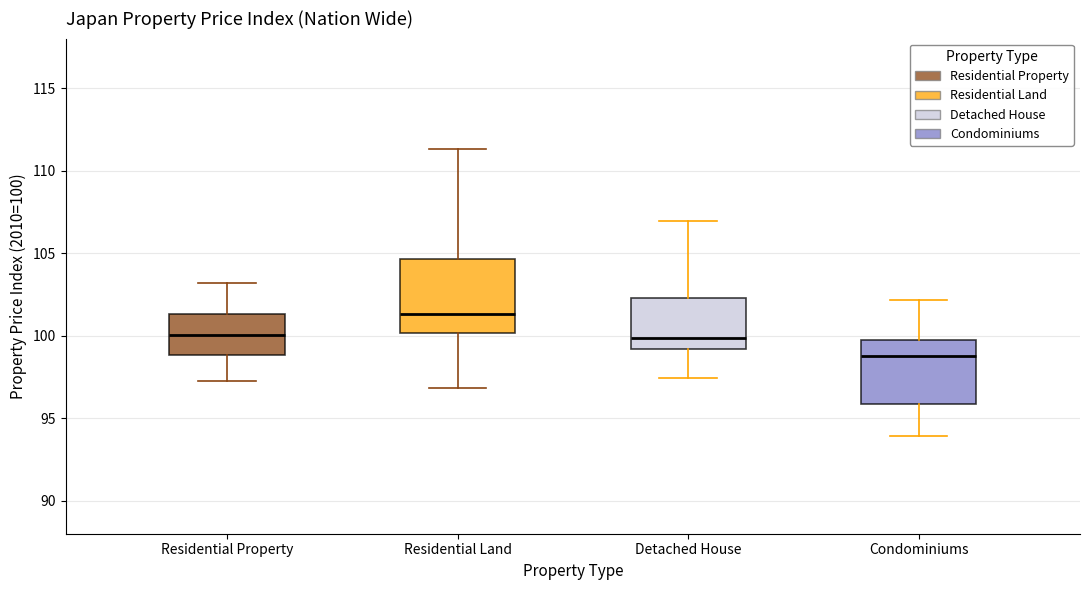

Reading left to right, read every box against the y-axis: the position of its median line, the range the box covers, and the ends of its whiskers. The values are not printed on the chart, so give them approximately, as read against the axis.

Residential Property: median 100.0, box 99.0 to 101.5, whiskers 97.5 to 103.0
Residential Land: median 101.5, box 100.0 to 104.5, whiskers 97.0 to 111.5
Detached House: median 100.0, box 99.0 to 102.5, whiskers 97.5 to 107.0
Condominiums: median 99.0, box 96.0 to 99.5, whiskers 94.0 to 102.0